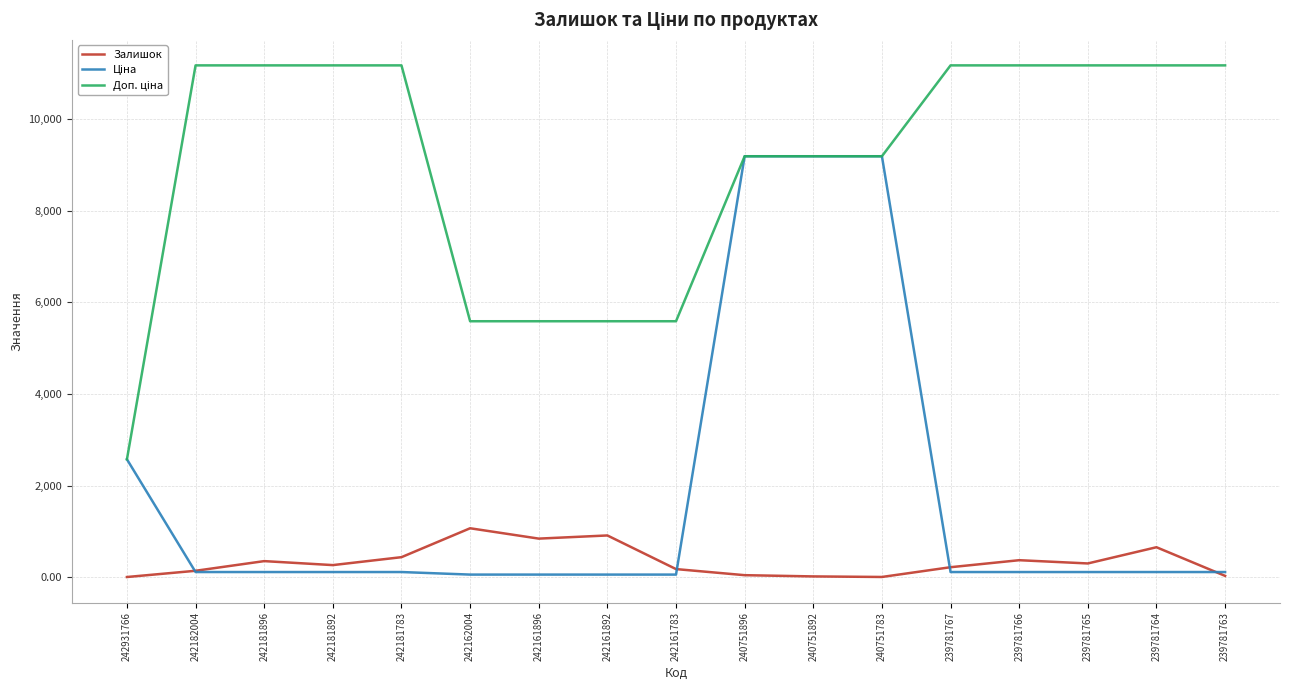

Is it true that Залишок equals 436.0 at 242181783?

True